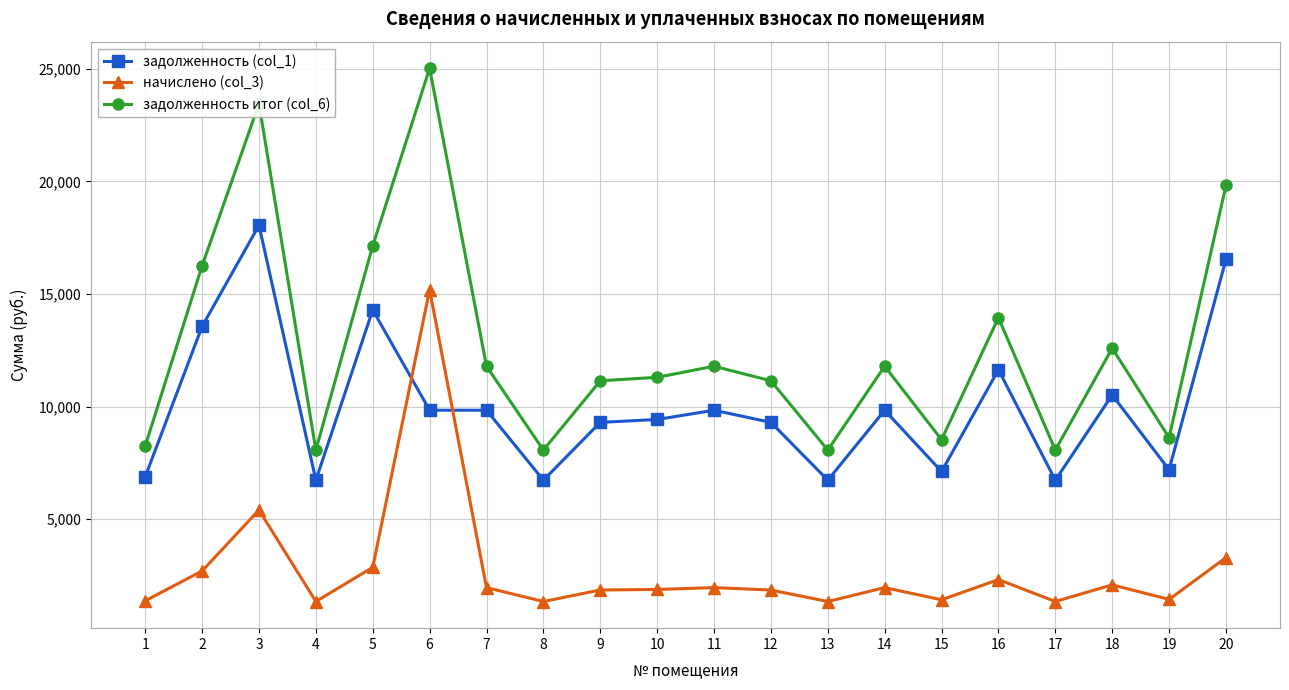

What are all the series names shown in the legend?

задолженность (col_1), начислено (col_3), задолженность итог (col_6)